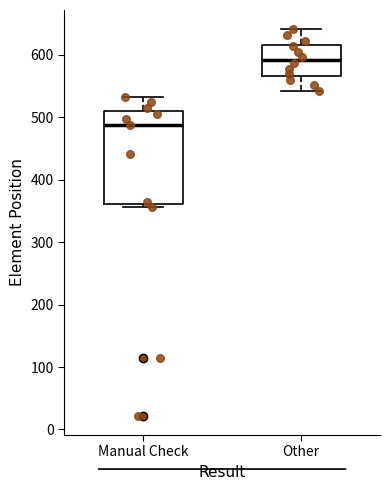

Reading left to right, transcribe this box plot: for each box, give where its median line is, the range the box spans, and where its two whiskers end, as read against the y-axis. The values are not printed on the chart, so give them approximately, as read against the axis.

Manual Check: median 490, box 360 to 510, whiskers 360 (just below the box's lower edge) to 530
Other: median 590, box 570 to 620, whiskers 540 to 640